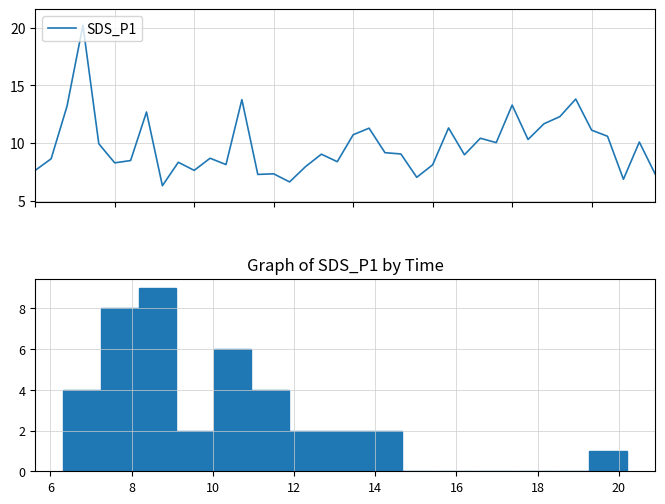

Between 34 and 20, which is larger?

34